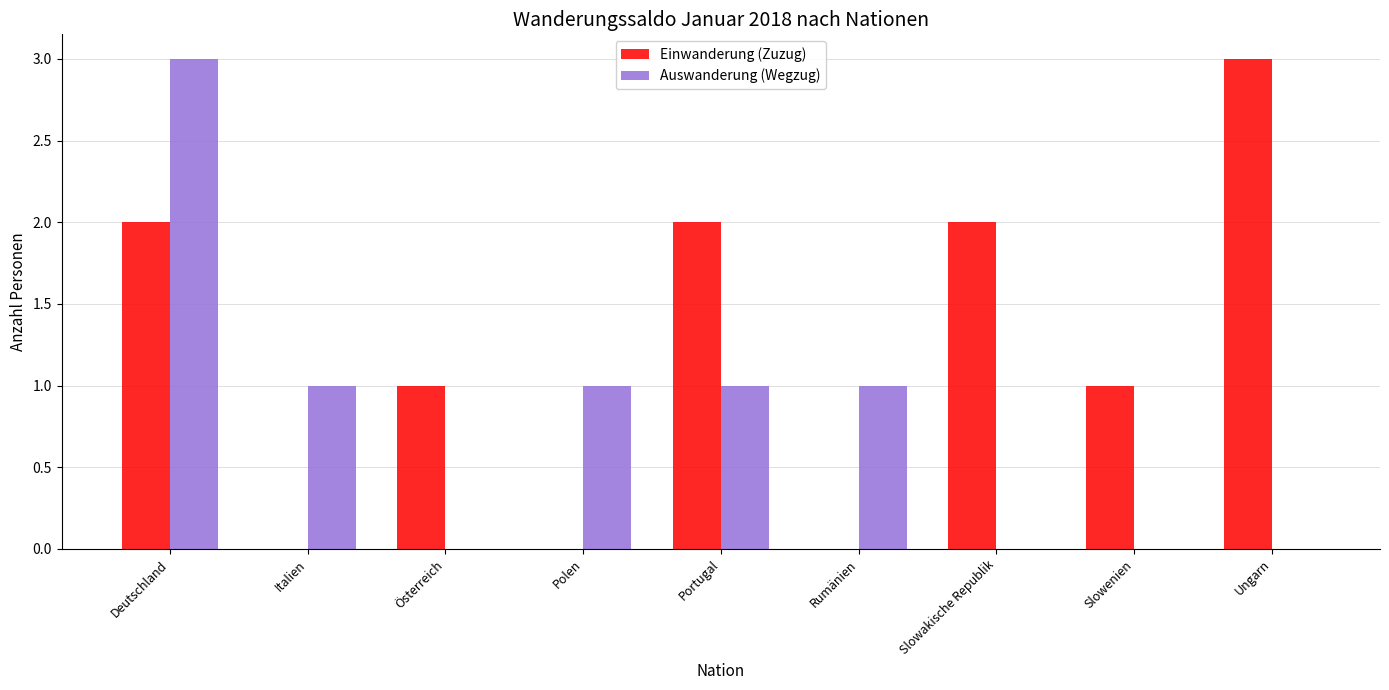

What is the maximum value shown in the chart?

3